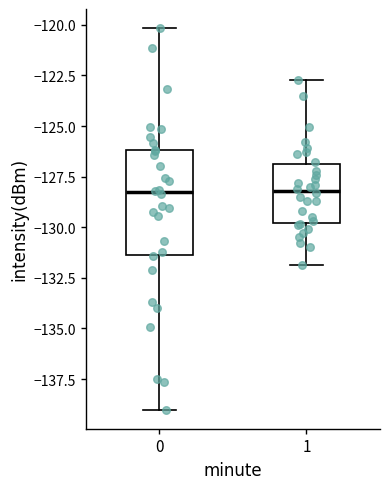

Where does the upper whisker of the box at x = 0 end on the y-axis? The values are not printed on the chart, so give them approximately, as read against the axis.

-120.0